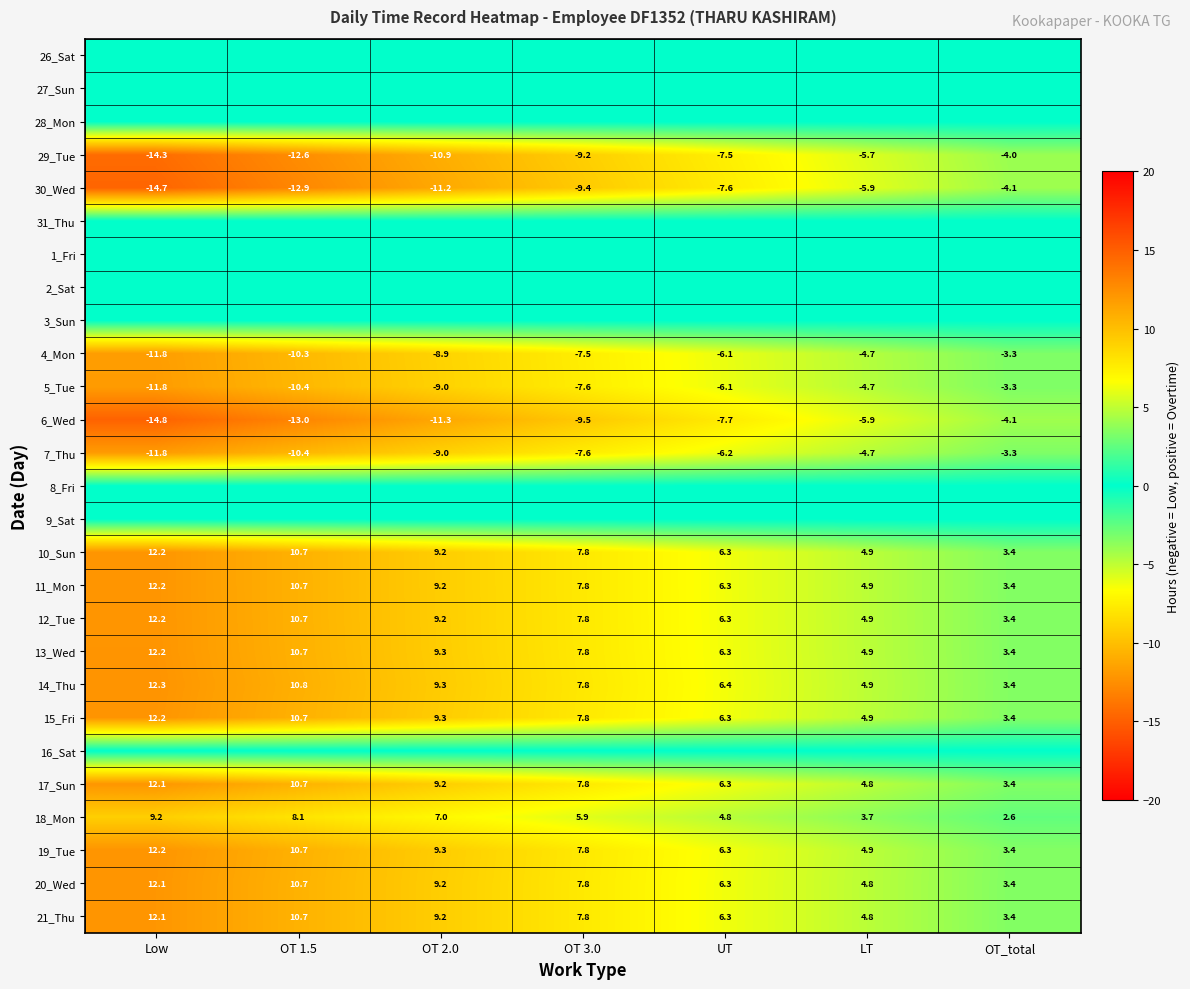

At how many categories does at least one series exceed -7?

7